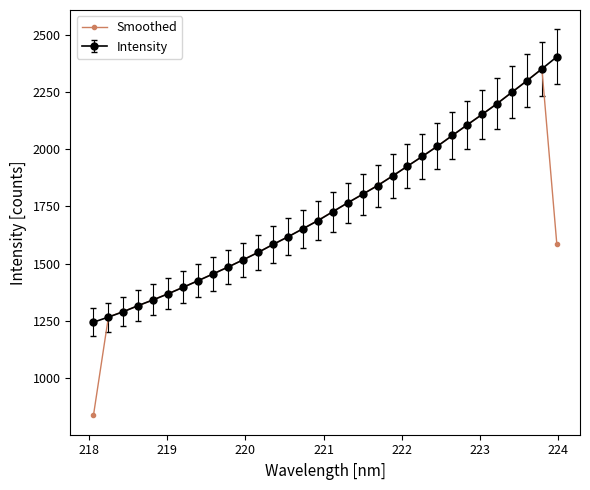

Which series has the largest range (max minus min)?

Smoothed